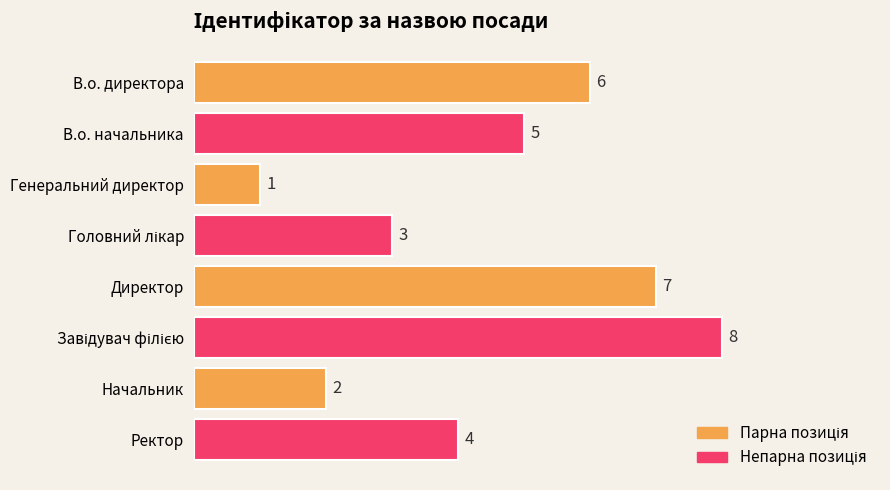

What is the ratio of the value at Начальник to the value at Генеральний директор?

2.0